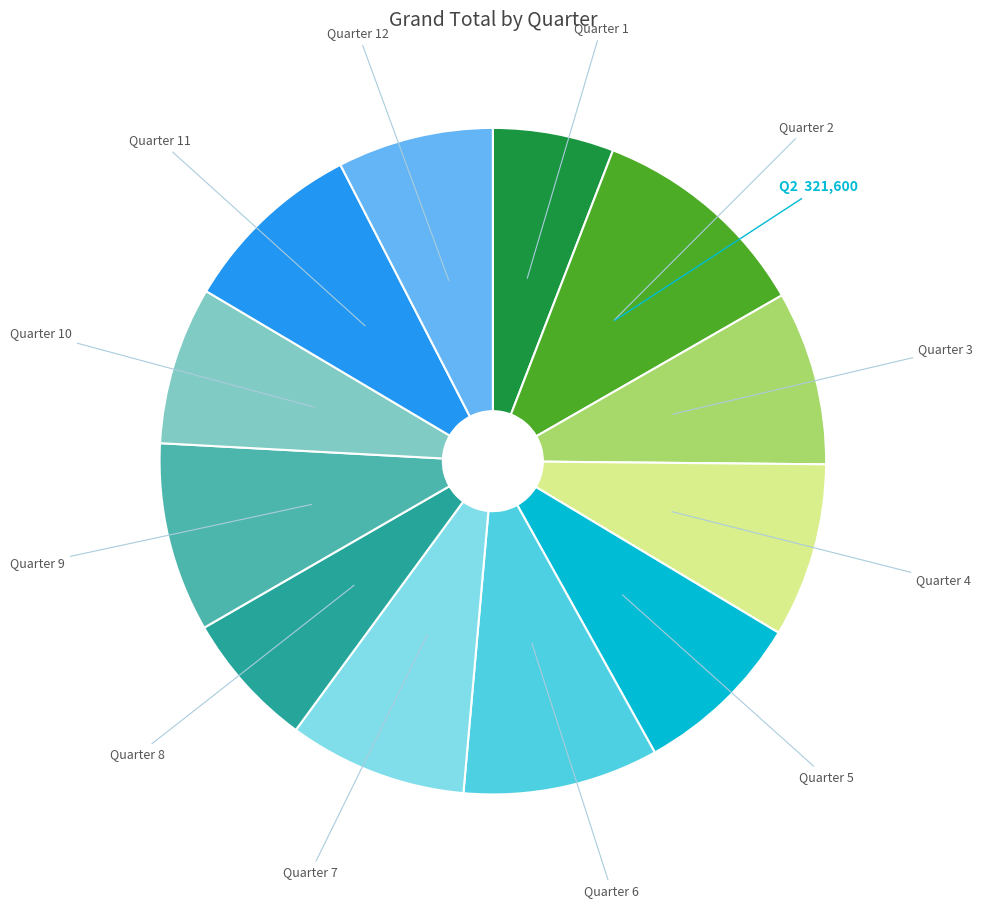

Is there any slice that represents more than half of the pie?

No